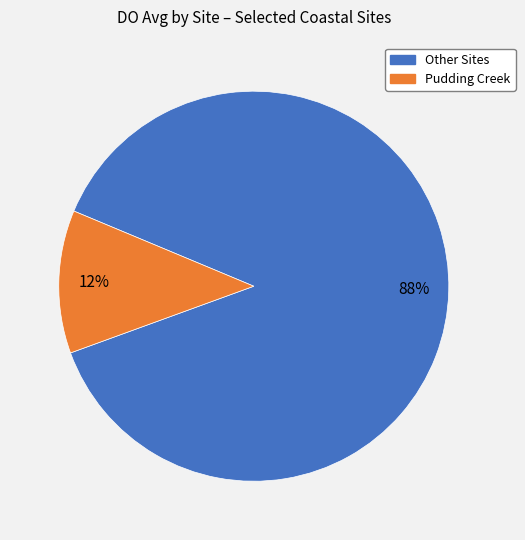

Rank the categories by value from lowest to highest.

Pudding Creek, Other Sites